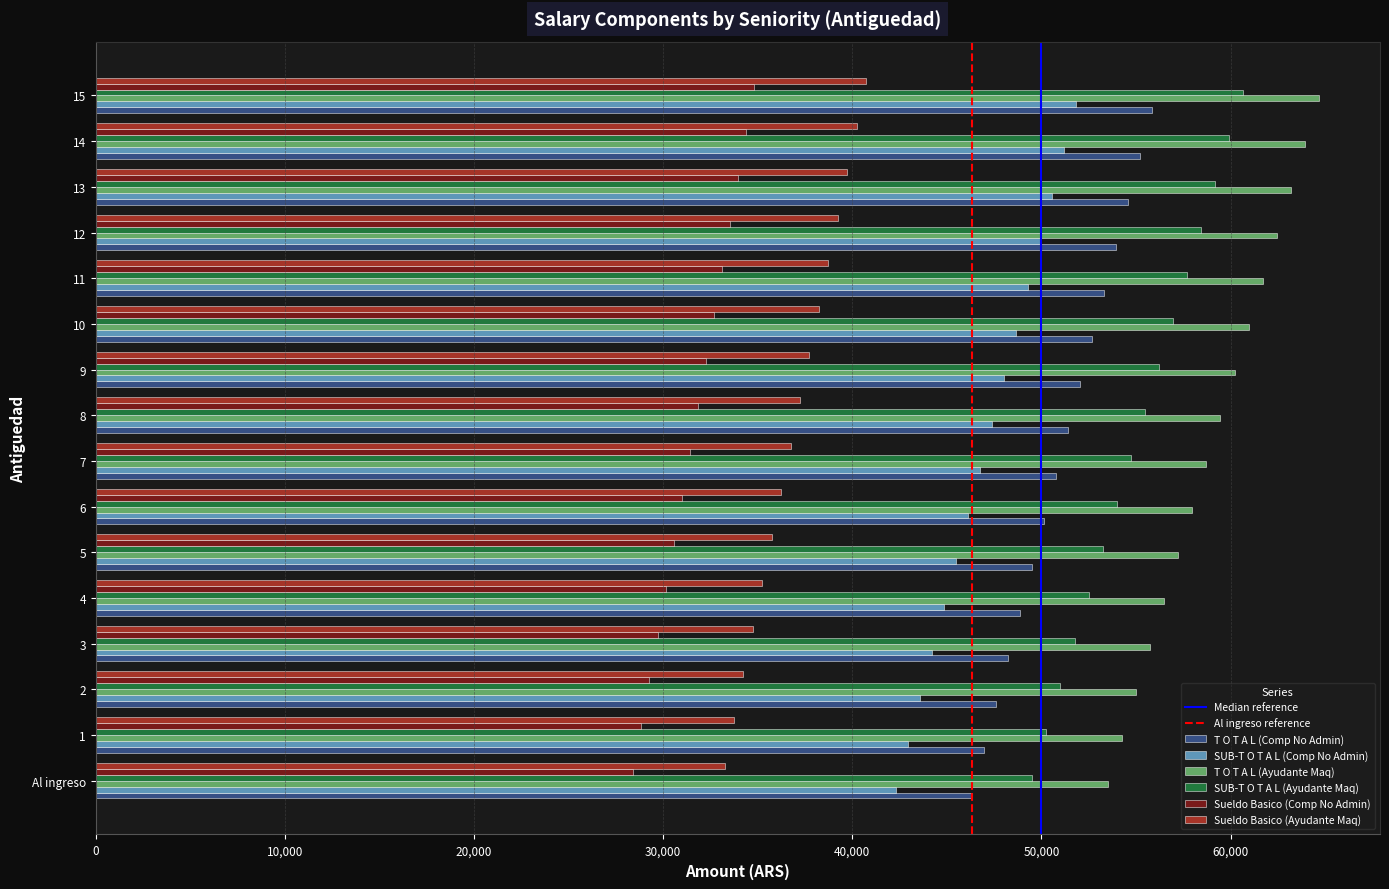

What is the highest value of the Sueldo Basico (Comp No Admin) series?

34823.3